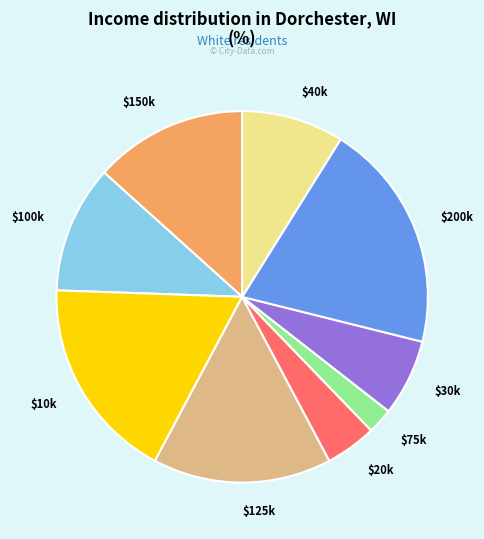

The $10k slice represents 29% of the pie. True or false?

False